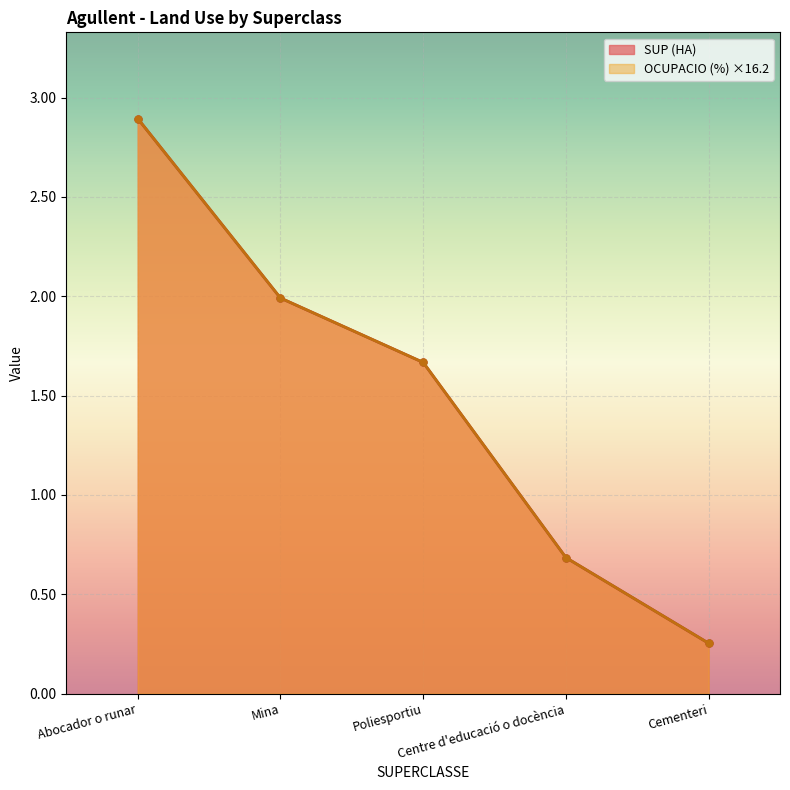

True or false: SUP (HA) and OCUPACIO (%) intersect in this chart.

False